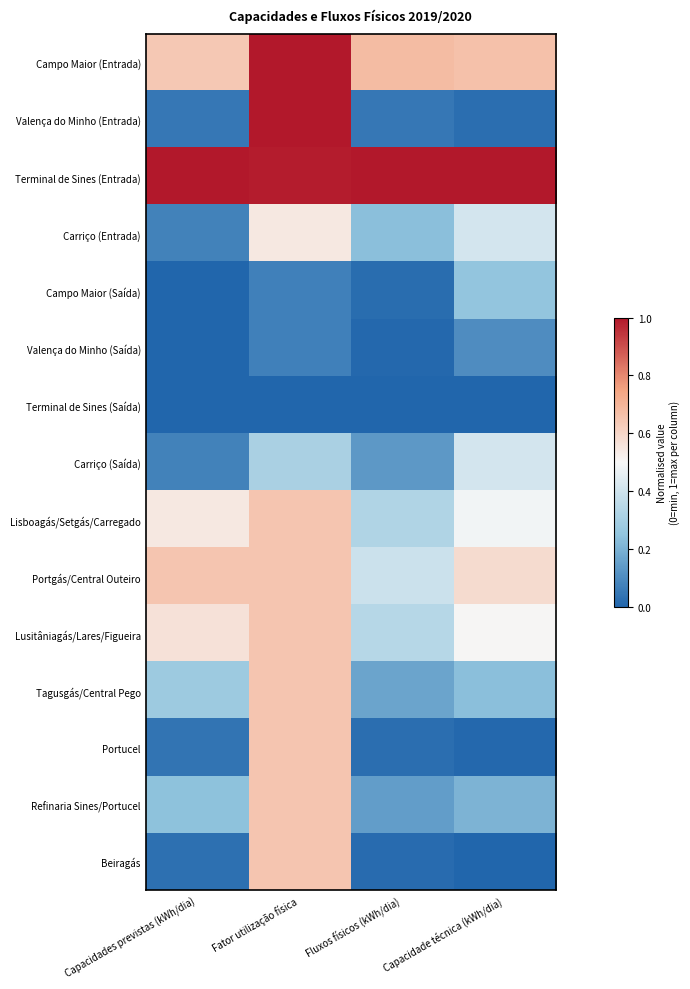

Reading right to left, list all the values displayed in this chart.

Campo Maior (Entrada): Capacidade técnica (kWh/dia)=0.7	Fluxos físicos (kWh/dia)=0.7	Fator utilização física=1.0	Capacidades previstas (kWh/dia)=0.6
Valença do Minho (Entrada): Capacidade técnica (kWh/dia)=0.0	Fluxos físicos (kWh/dia)=0.1	Fator utilização física=1.0	Capacidades previstas (kWh/dia)=0.0
Terminal de Sines (Entrada): Capacidade técnica (kWh/dia)=1.0	Fluxos físicos (kWh/dia)=1.0	Fator utilização física=1.0	Capacidades previstas (kWh/dia)=1.0
Carriço (Entrada): Capacidade técnica (kWh/dia)=0.4	Fluxos físicos (kWh/dia)=0.2	Fator utilização física=0.5	Capacidades previstas (kWh/dia)=0.1
Campo Maior (Saída): Capacidade técnica (kWh/dia)=0.3	Fluxos físicos (kWh/dia)=0.0	Fator utilização física=0.1	Capacidades previstas (kWh/dia)=0.0
Valença do Minho (Saída): Capacidade técnica (kWh/dia)=0.1	Fluxos físicos (kWh/dia)=0.0	Fator utilização física=0.1	Capacidades previstas (kWh/dia)=0.0
Terminal de Sines (Saída): Capacidade técnica (kWh/dia)=0.0	Fluxos físicos (kWh/dia)=0.0	Fator utilização física=0.0	Capacidades previstas (kWh/dia)=0.0
Carriço (Saída): Capacidade técnica (kWh/dia)=0.4	Fluxos físicos (kWh/dia)=0.1	Fator utilização física=0.3	Capacidades previstas (kWh/dia)=0.1
Lisboagás/Setgás/Carregado: Capacidade técnica (kWh/dia)=0.5	Fluxos físicos (kWh/dia)=0.3	Fator utilização física=0.7	Capacidades previstas (kWh/dia)=0.5
Portgás/Central Outeiro: Capacidade técnica (kWh/dia)=0.6	Fluxos físicos (kWh/dia)=0.4	Fator utilização física=0.7	Capacidades previstas (kWh/dia)=0.7
Lusitâniagás/Lares/Figueira: Capacidade técnica (kWh/dia)=0.5	Fluxos físicos (kWh/dia)=0.3	Fator utilização física=0.7	Capacidades previstas (kWh/dia)=0.6
Tagusgás/Central Pego: Capacidade técnica (kWh/dia)=0.2	Fluxos físicos (kWh/dia)=0.2	Fator utilização física=0.7	Capacidades previstas (kWh/dia)=0.3
Portucel: Capacidade técnica (kWh/dia)=0.0	Fluxos físicos (kWh/dia)=0.0	Fator utilização física=0.7	Capacidades previstas (kWh/dia)=0.0
Refinaria Sines/Portucel: Capacidade técnica (kWh/dia)=0.2	Fluxos físicos (kWh/dia)=0.1	Fator utilização física=0.7	Capacidades previstas (kWh/dia)=0.2
Beiragás: Capacidade técnica (kWh/dia)=0.0	Fluxos físicos (kWh/dia)=0.0	Fator utilização física=0.7	Capacidades previstas (kWh/dia)=0.0